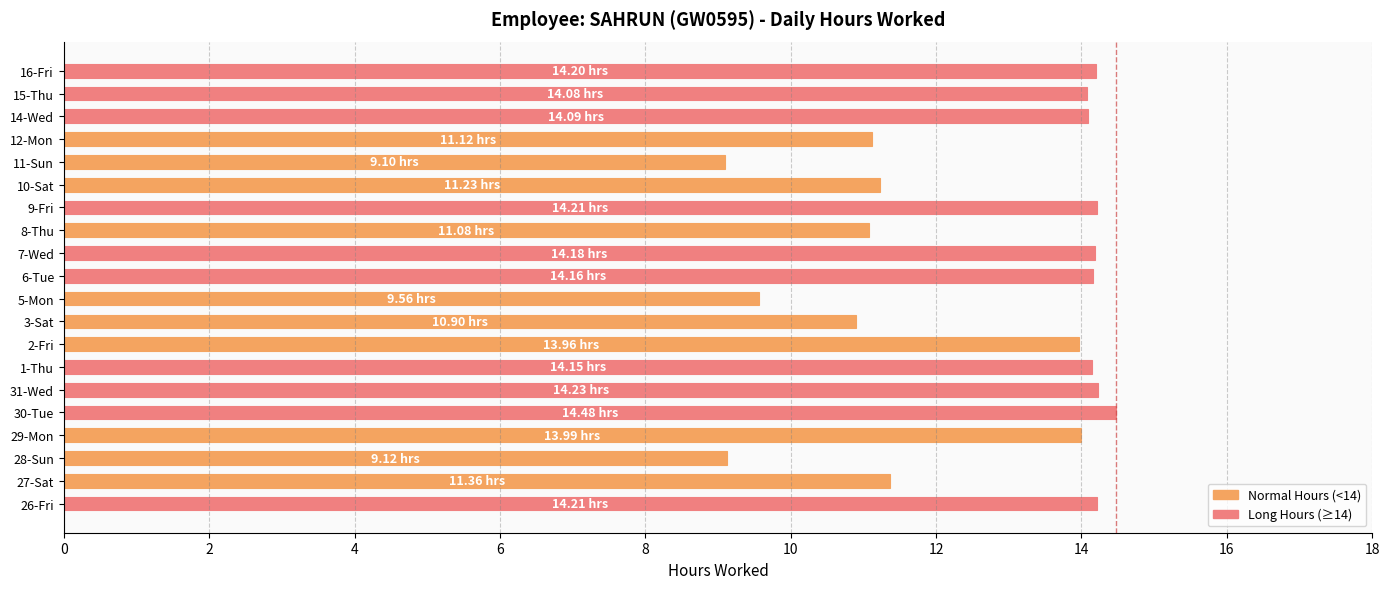

What is the change in value from 26-Fri to 8-Thu?

-3.1